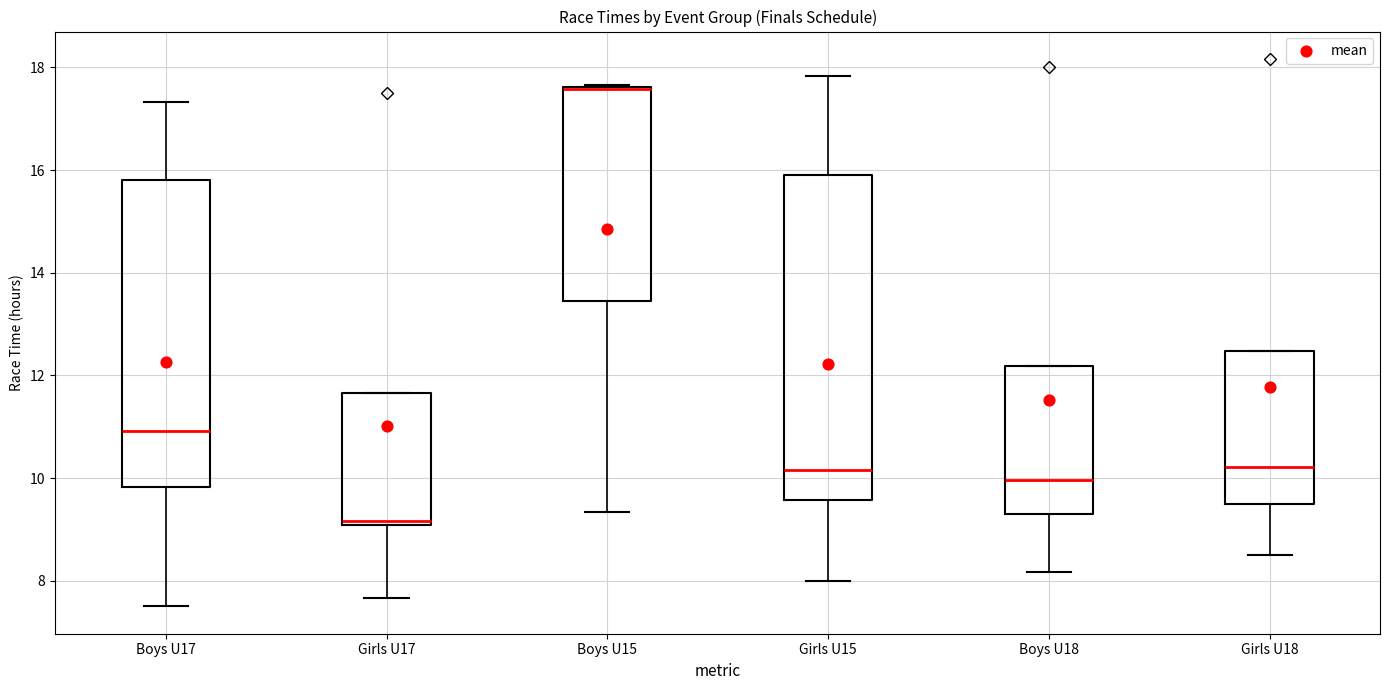

Where does the lower whisker of the box for Girls U15 end on the y-axis? The values are not printed on the chart, so give them approximately, as read against the axis.

8.0